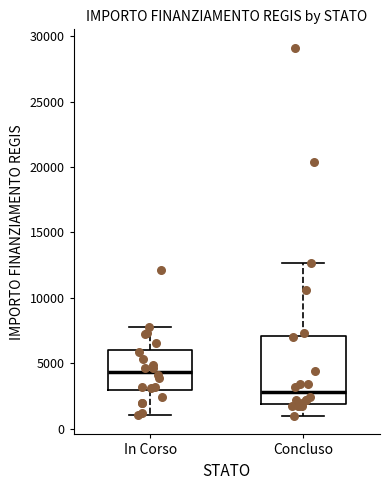

Which box has the lowest median line?

Concluso